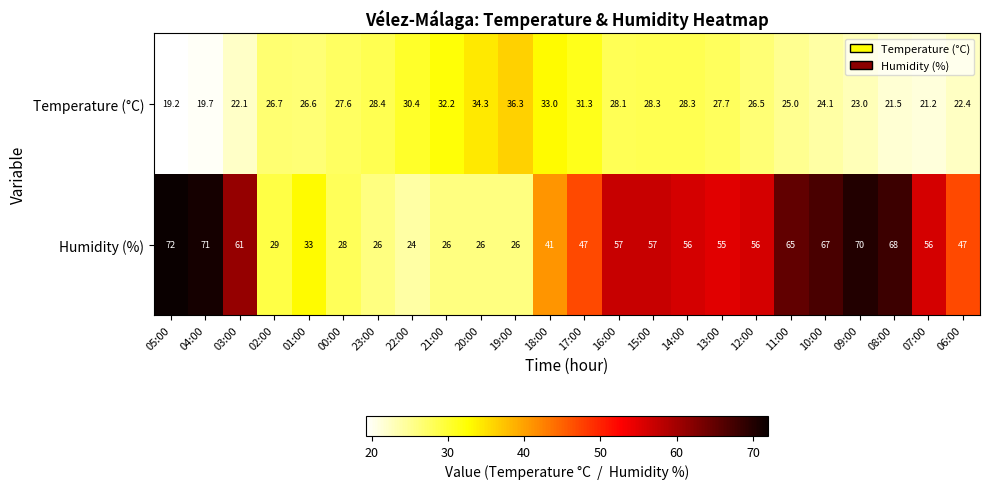

How many data points in Humidity (%) are less than 56?

12